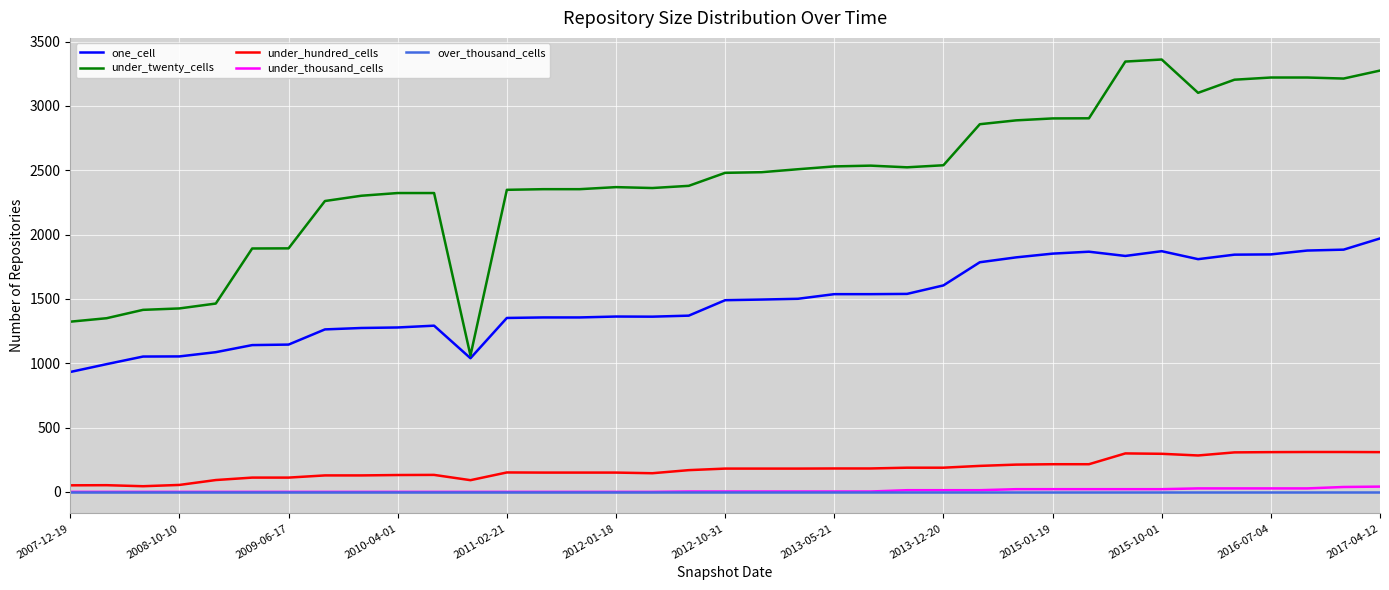

True or false: over_thousand_cells and under_twenty_cells intersect in this chart.

False